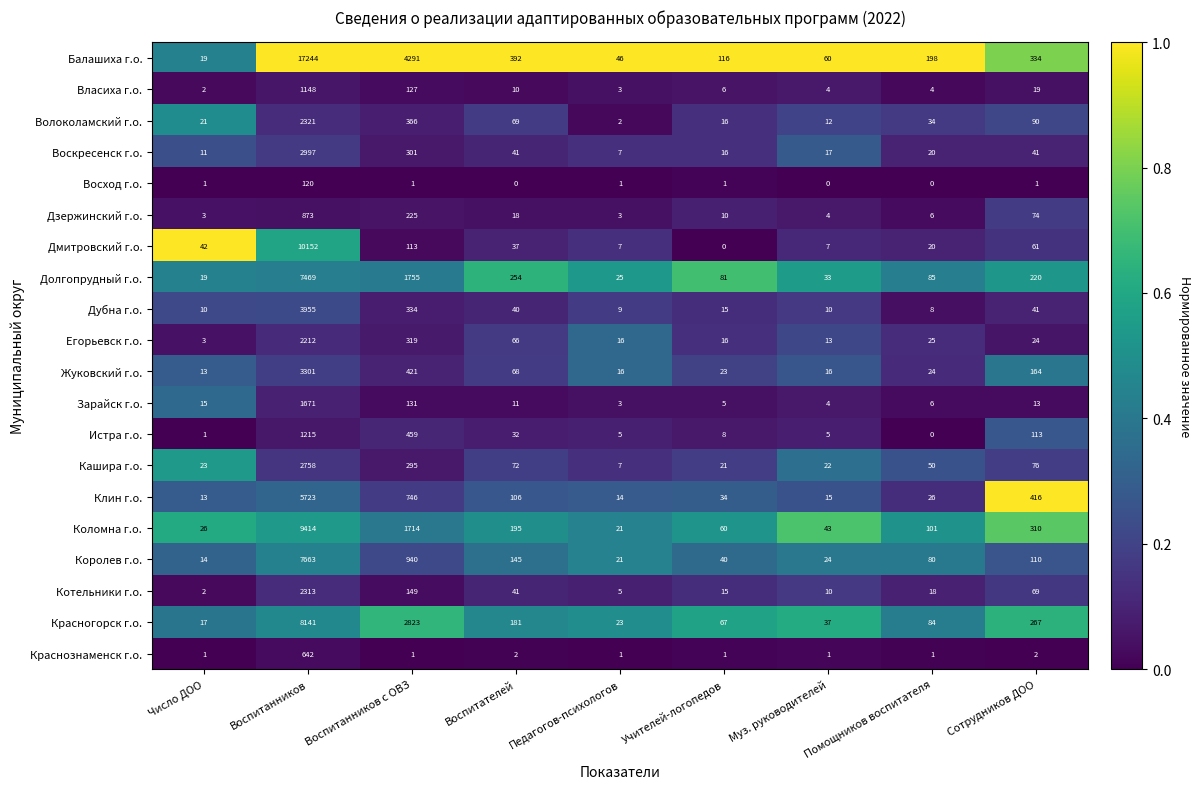

Between Воспитателей and Сотрудников ДОО, which series saw the biggest shift?

Клин г.о.